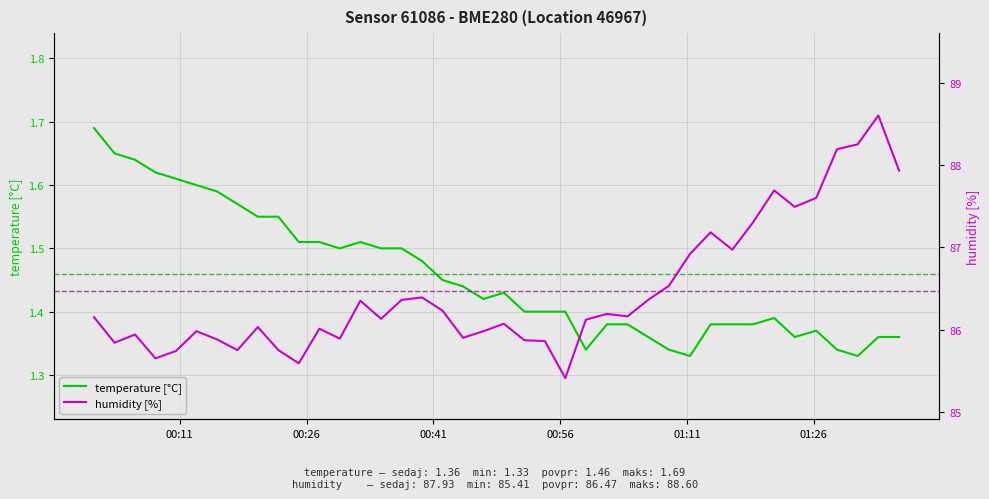

Which series has the largest range (max minus min)?

humidity [%]